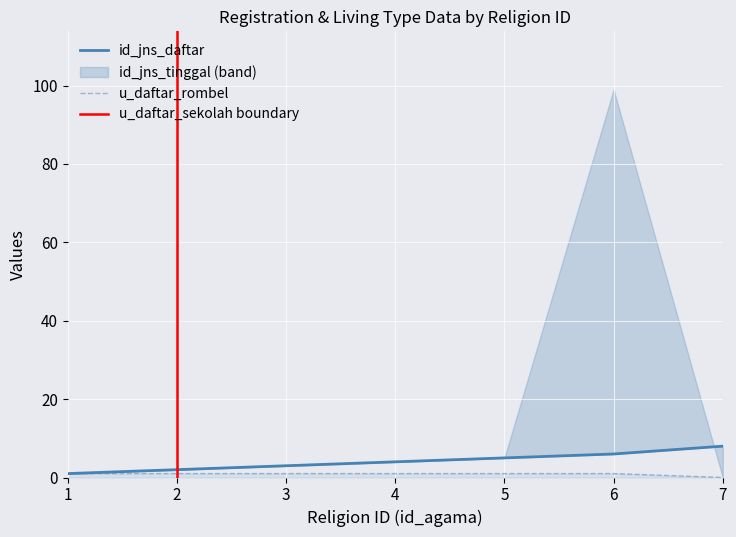

What is the value of the id_jns_daftar point at the 6th from the left?

6